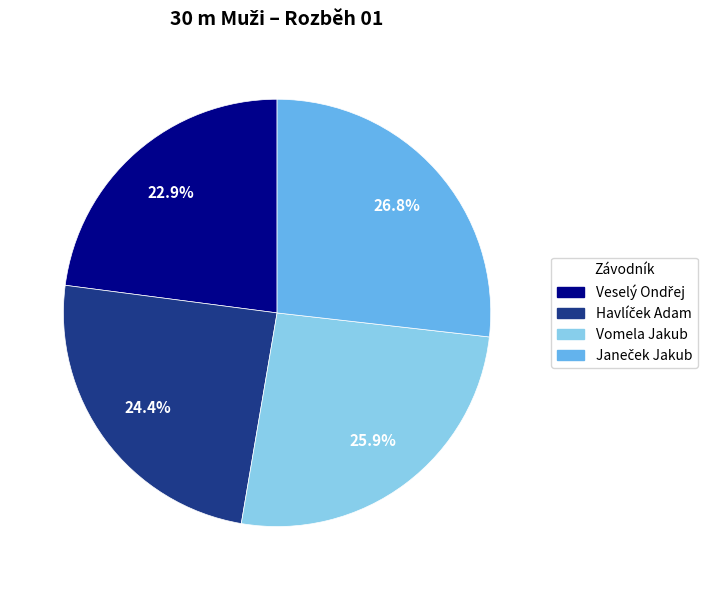

Does any single category account for the majority?

No